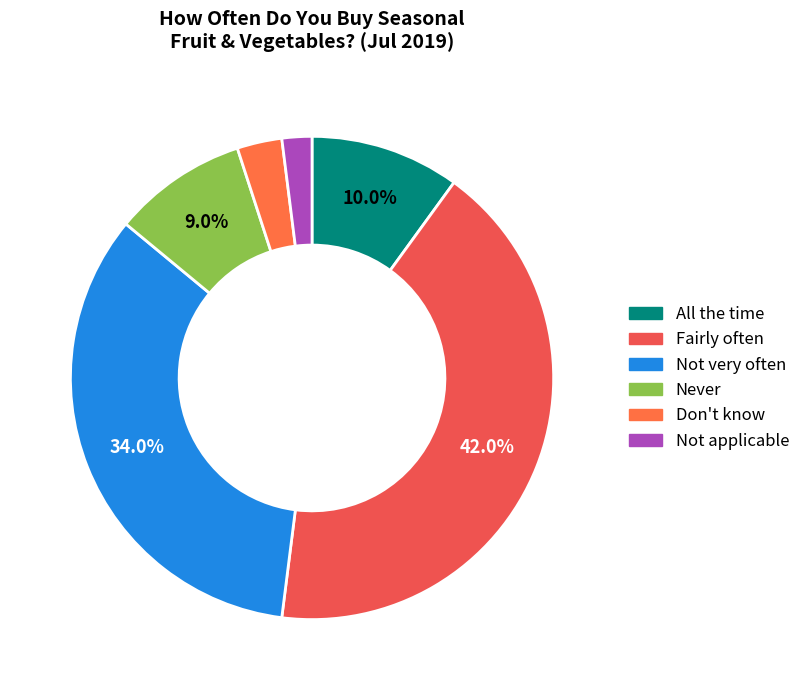

To the nearest percent, what is the combined percentage of All the time and Never?

19%